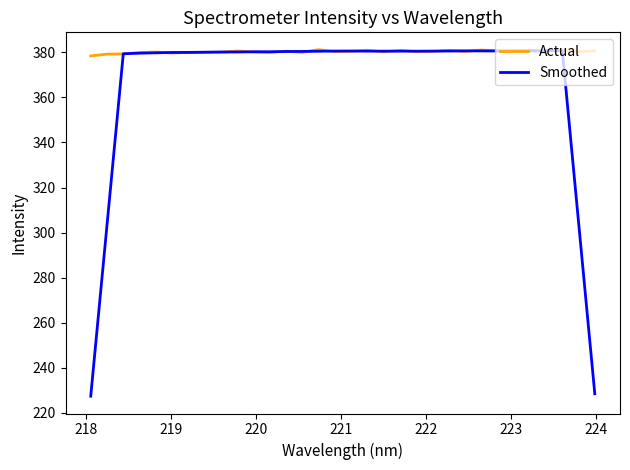

List the series in order of their overall mean, highest first.

Actual, Smoothed